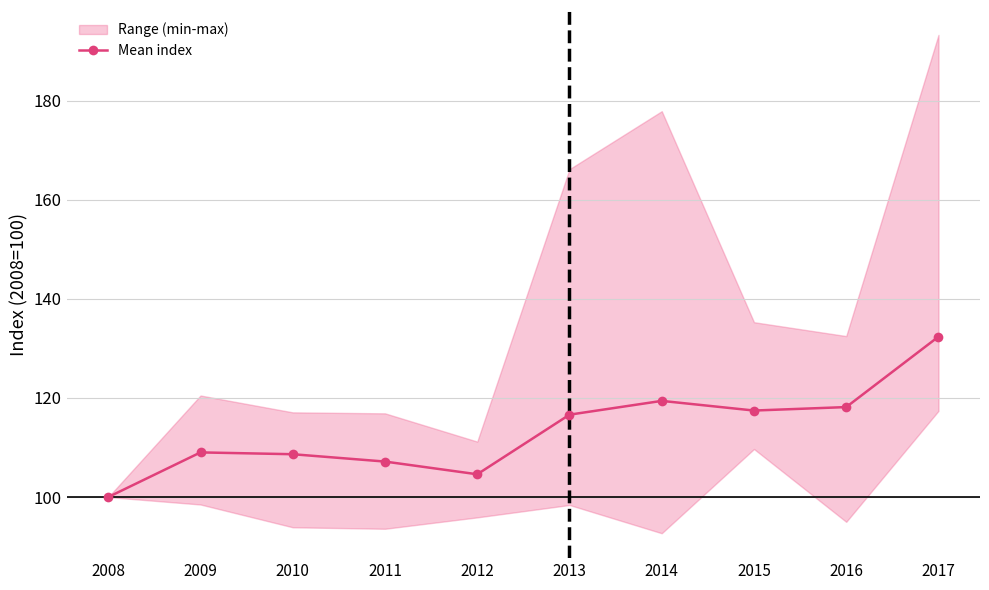

How many categories are shown in the chart?

10